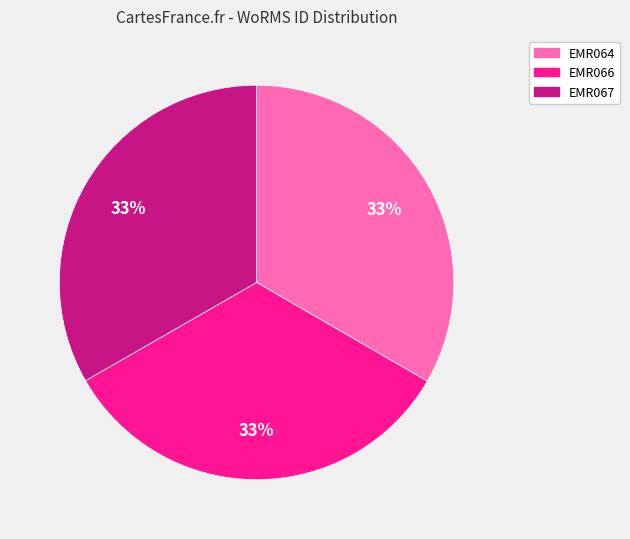

Combined, do EMR066 and EMR064 account for over 50%?

Yes